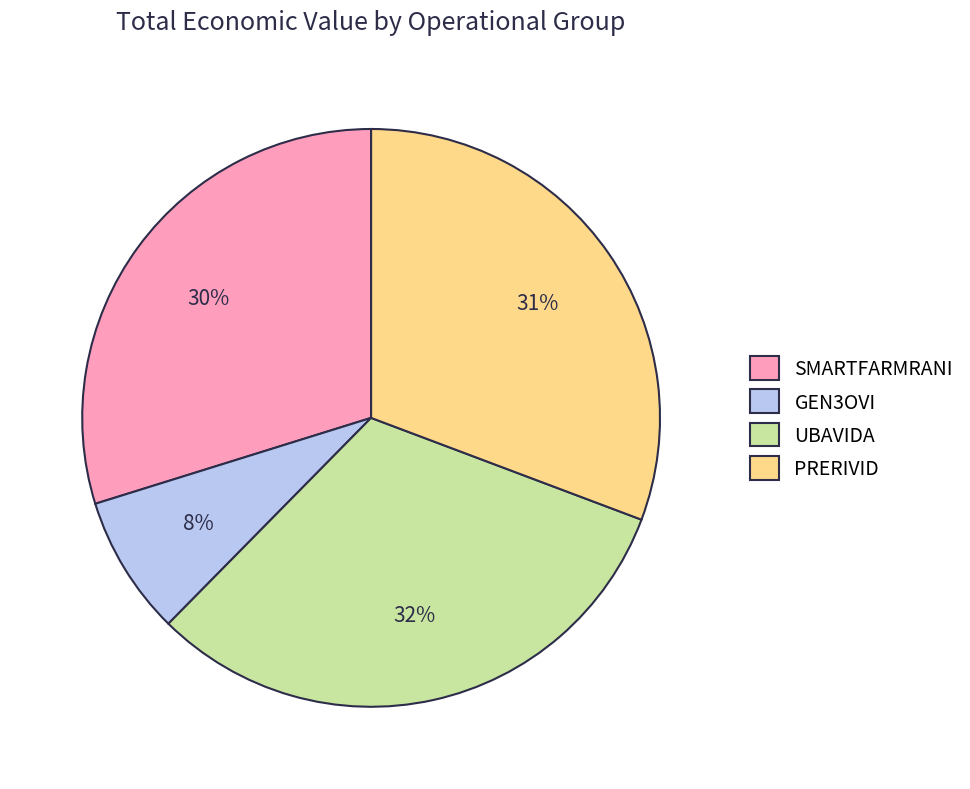

To the nearest percent, what is the average slice percentage?

25%